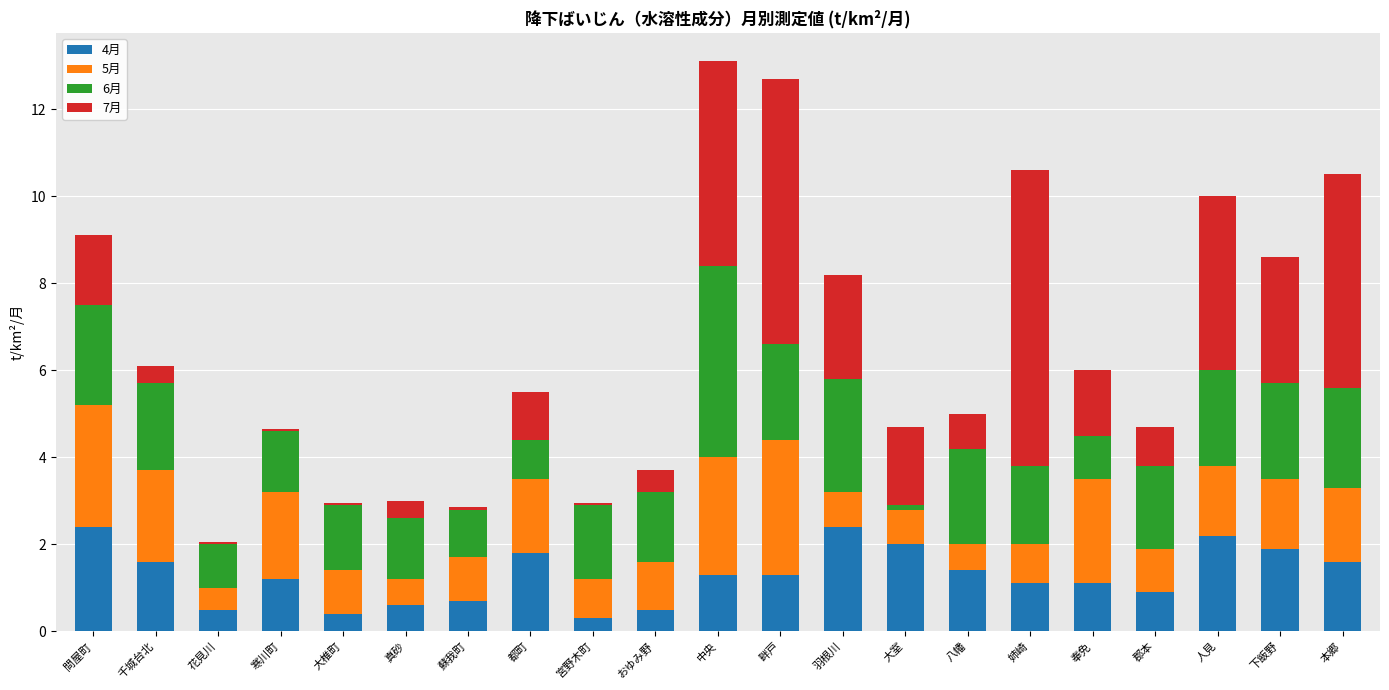

The 4月 series shows 0.4 at 姉崎. True or false?

False